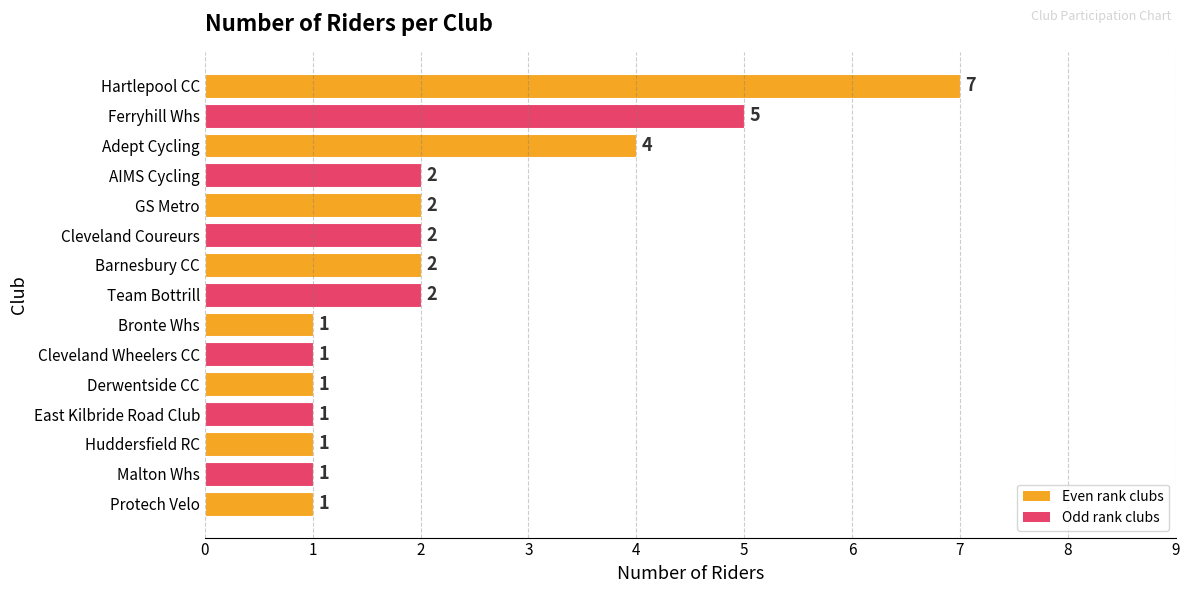

What position from the bottom is Cleveland Wheelers CC?

6